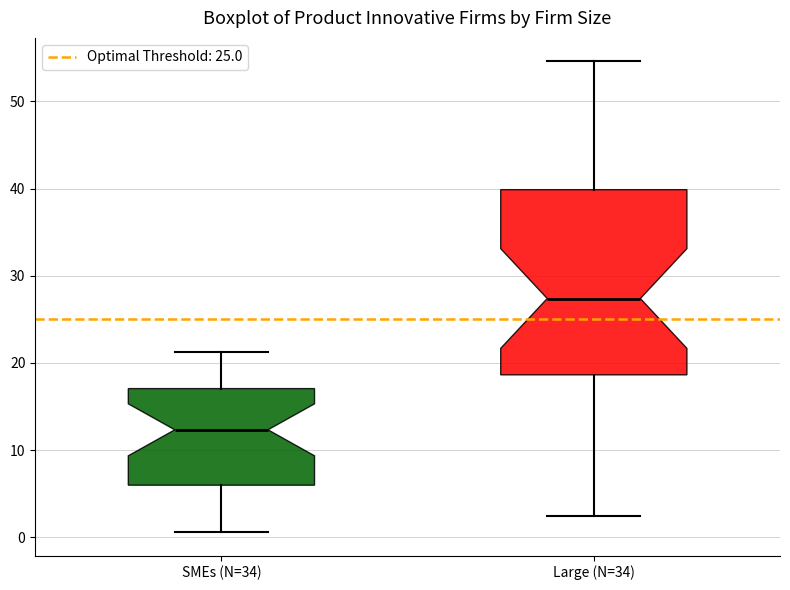

Which box is the tallest, from its lower edge to its upper edge?

Large (N=34)